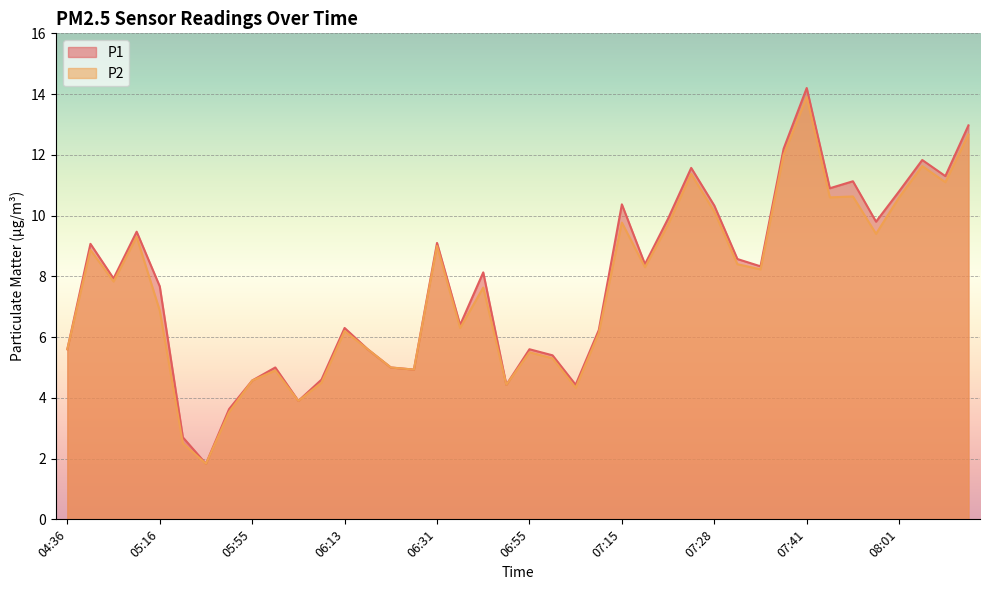

Reading right to left, list all the values displayed in this chart.

P1: 13.0	11.3	11.8	10.8	9.8	11.1	10.9	14.2	12.2	8.3	8.6	10.3	11.6	9.9	8.4	10.4	6.2	4.4	5.4	5.6	4.4	8.1	6.4	9.1	4.9	5.0	5.6	6.3	4.6	3.9	5.0	4.6	3.6	1.8	2.7	7.7	9.5	7.9	9.1	5.6
P2: 12.7	11.1	11.6	10.6	9.4	10.6	10.6	13.9	12.0	8.2	8.4	10.1	11.4	9.7	8.3	9.8	6.1	4.3	5.3	5.5	4.4	7.6	6.3	9.0	4.9	5.0	5.6	6.2	4.5	3.9	4.9	4.6	3.5	1.8	2.5	6.9	9.3	7.8	8.9	5.6